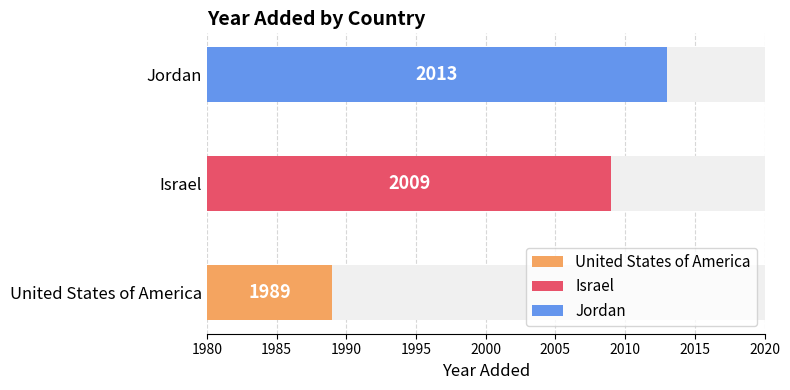

Which category has the lowest value across all series?

United States of America